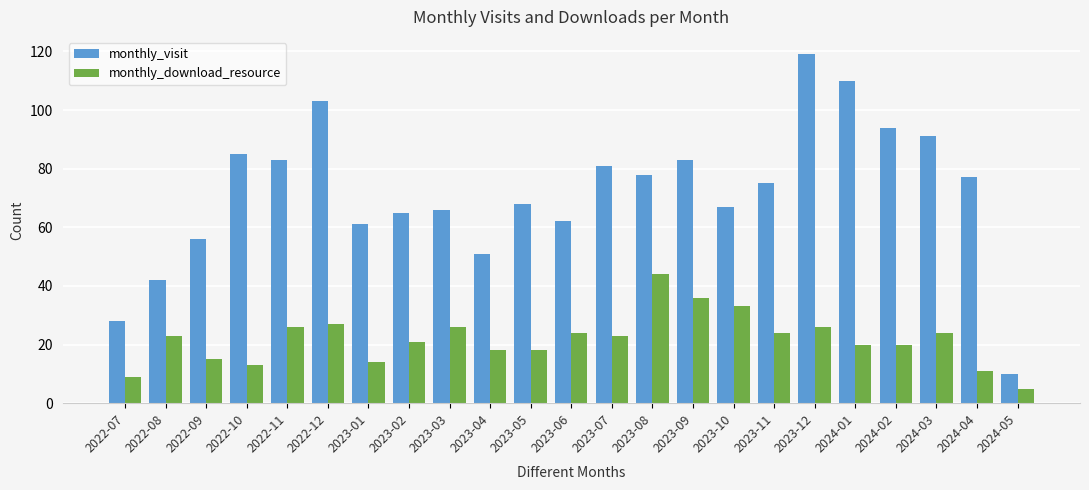

Rank the series at 2024-04 from lowest to highest value.

monthly_download_resource, monthly_visit